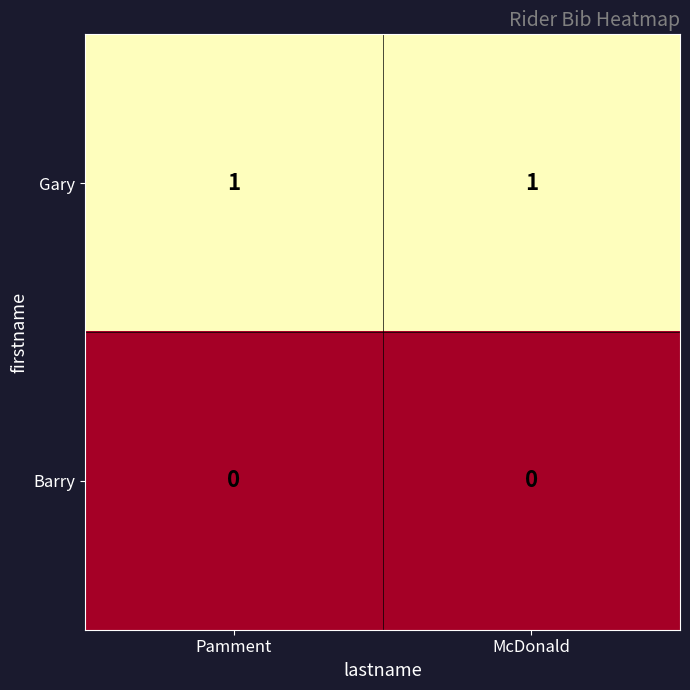

Reading left to right, what are all the values shown in this chart?

Gary: Pamment=1	McDonald=1
Barry: Pamment=0	McDonald=0